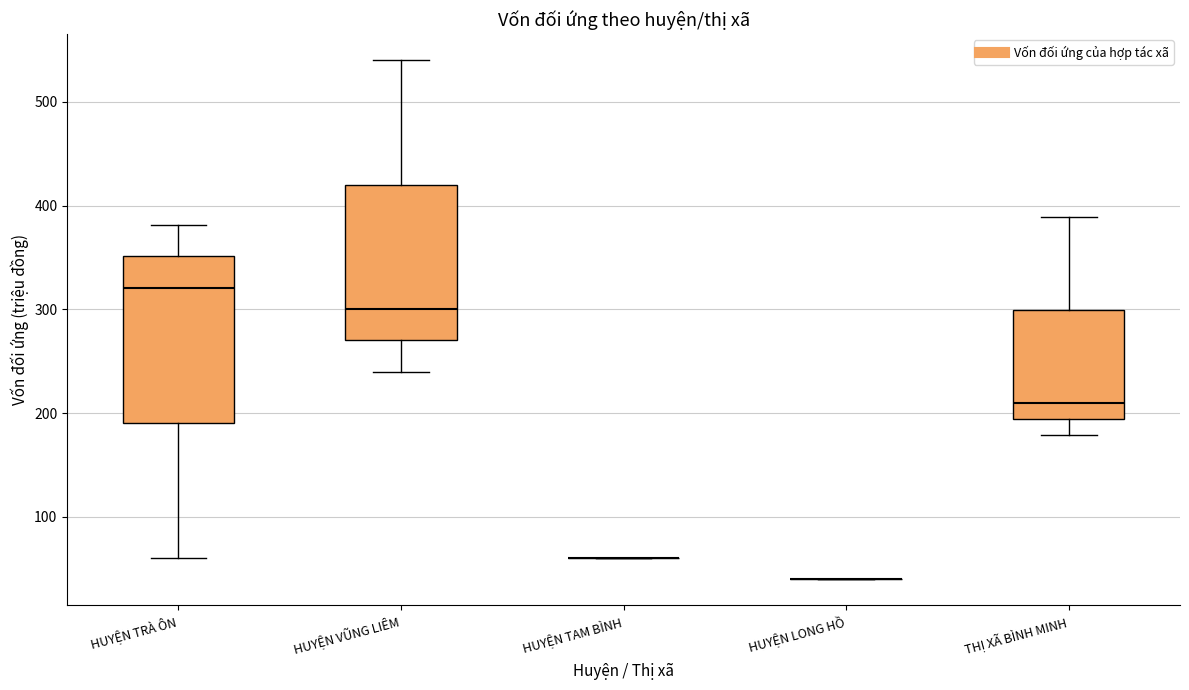

Which box is the tallest, from its lower edge to its upper edge?

HUYỆN TRÀ ÔN